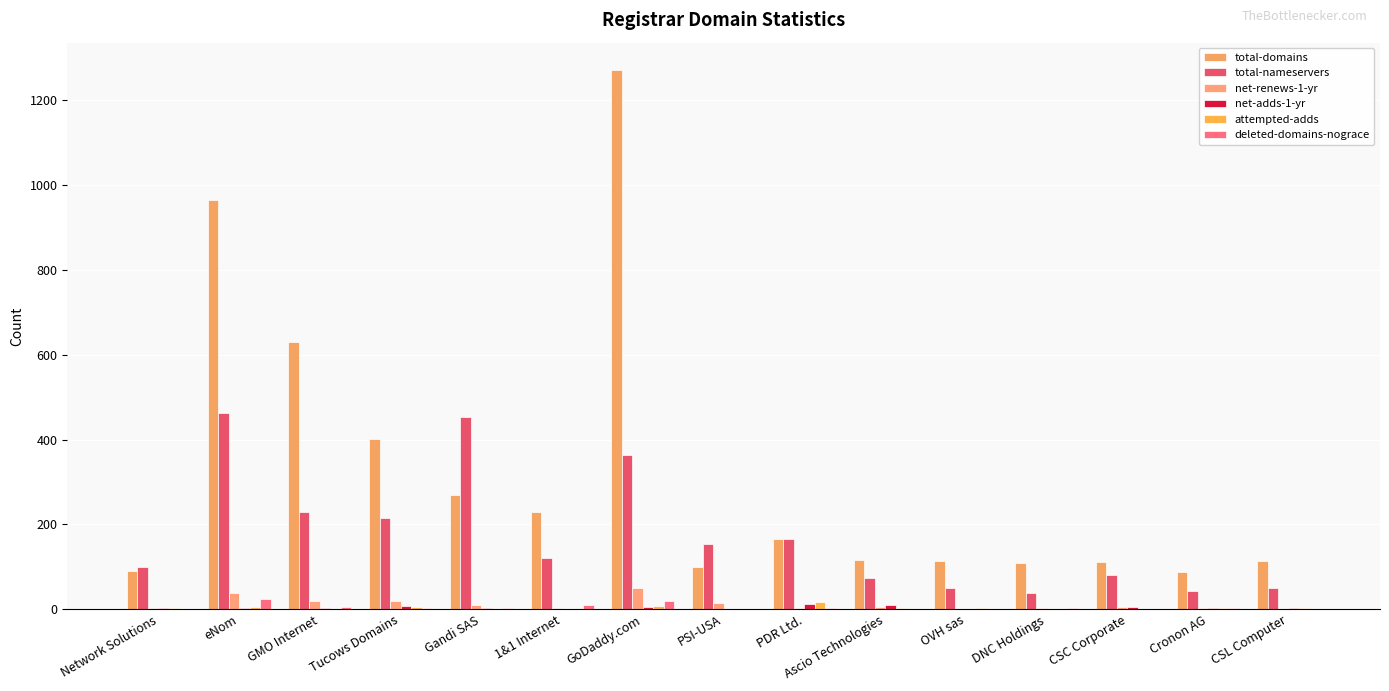

At which category is the sum across all series the highest?

GoDaddy.com